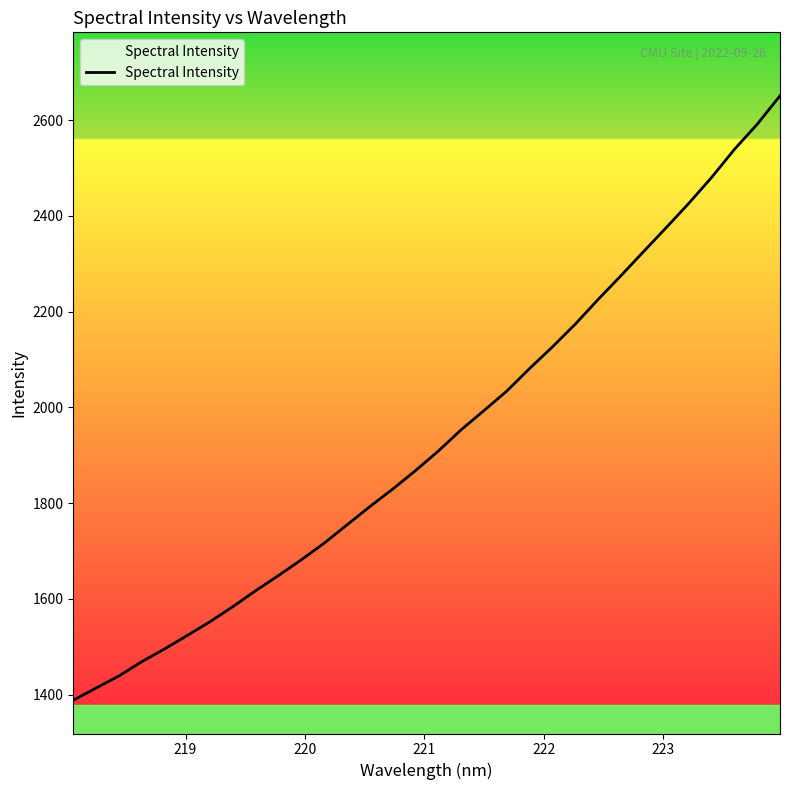

Reading left to right, what are all the values shown in this chart?

1388.4	1414.0	1439.1	1468.9	1495.6	1523.9	1552.7	1584.1	1617.4	1649.0	1681.9	1716.6	1754.7	1792.8	1829.3	1867.9	1908.6	1953.0	1993.1	2033.7	2080.8	2125.8	2173.2	2224.5	2274.1	2324.8	2375.1	2426.3	2480.4	2538.8	2591.3	2650.6